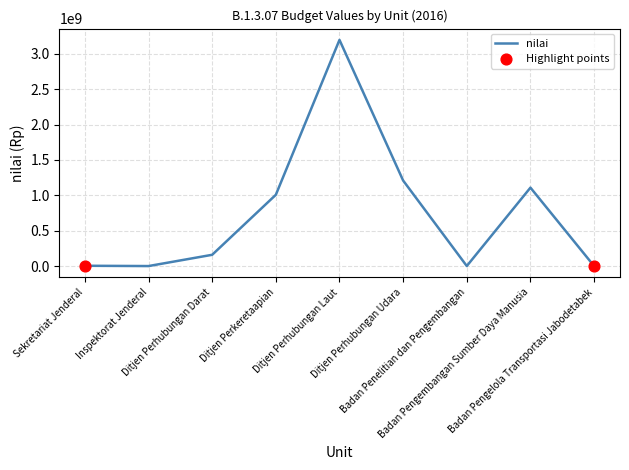

What is the ratio of the value at Badan Penelitian dan Pengembangan to the value at Sekretariat Jenderal?

0.2